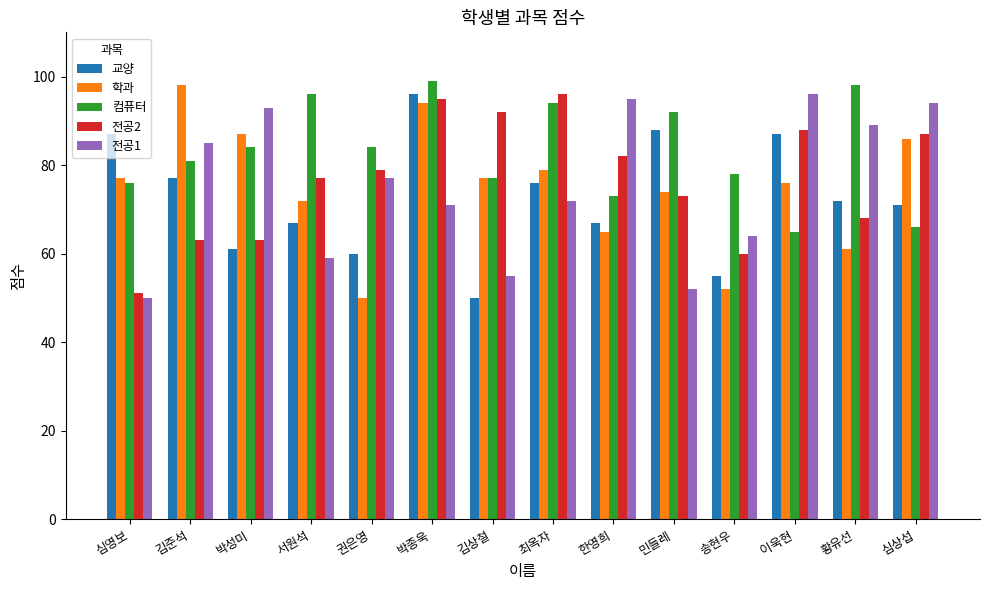

What is the spread (max minus min) of values at 박성미?

32